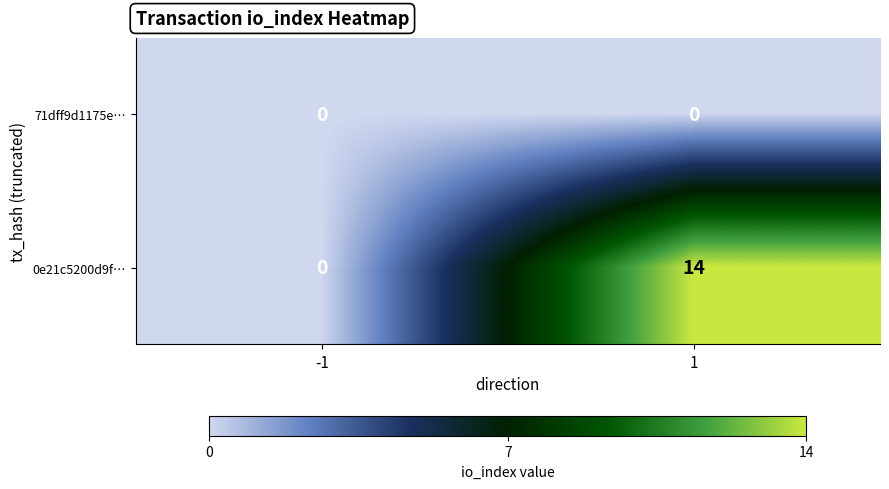

Is it true that 71dff9d1175e… equals 0 at -1?

True